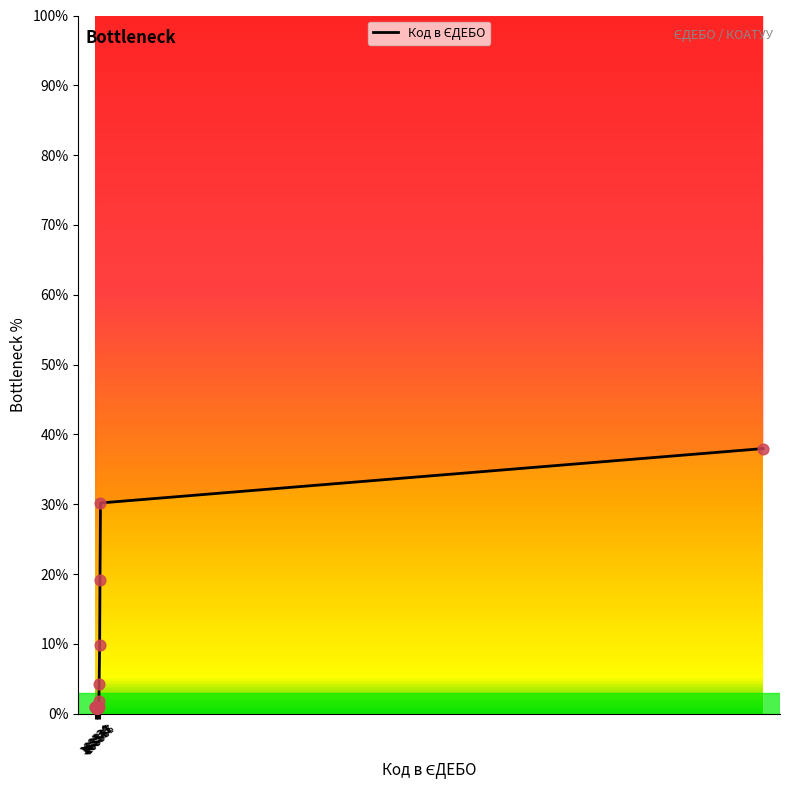

What is the change in value from 168543 to 168565?

+29.4